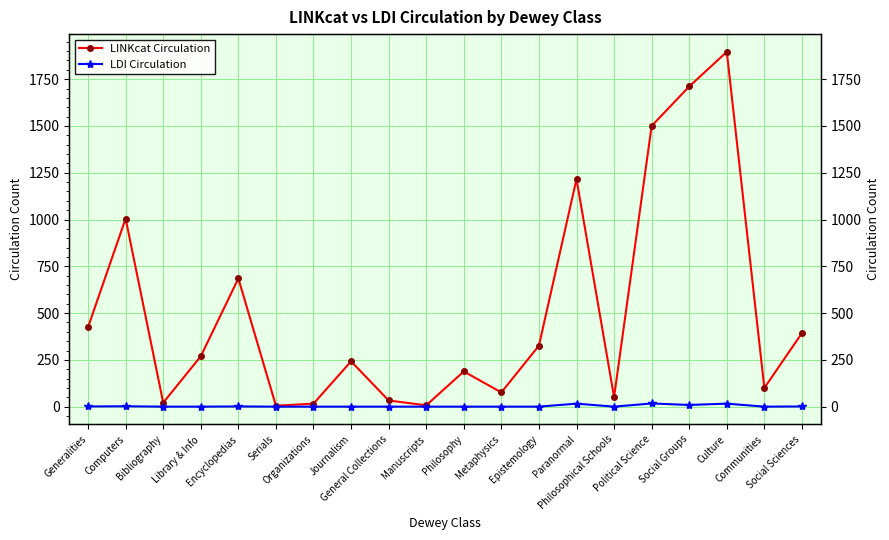

Where is LINKcat Circulation nearest to the value 950?

Computers